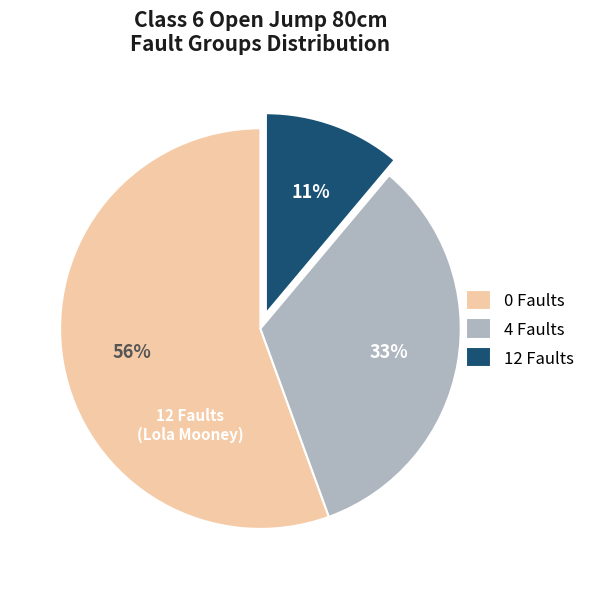

What is the largest slice in the pie chart?

0 Faults